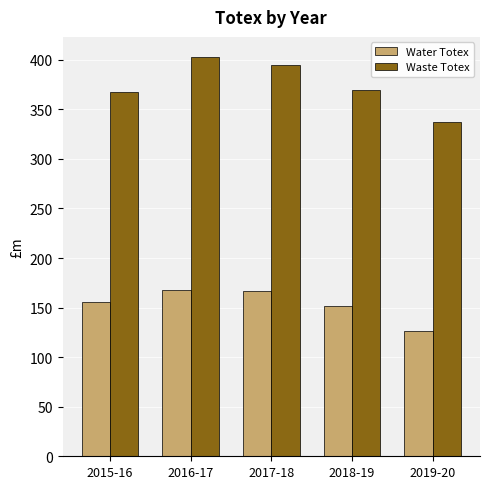

What is the value of the Waste Totex bar at the 5th from the left?

336.9